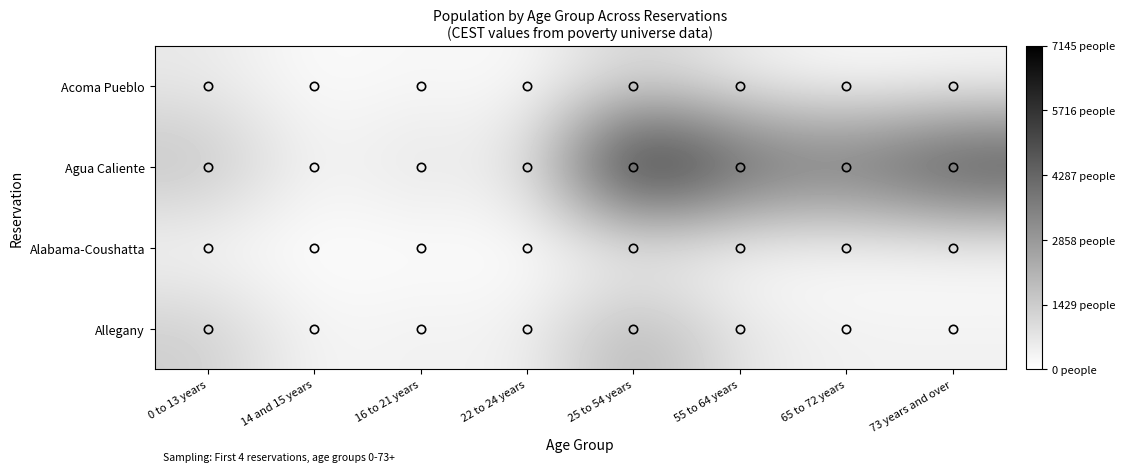

Which series has the largest total across all categories?

Agua Caliente